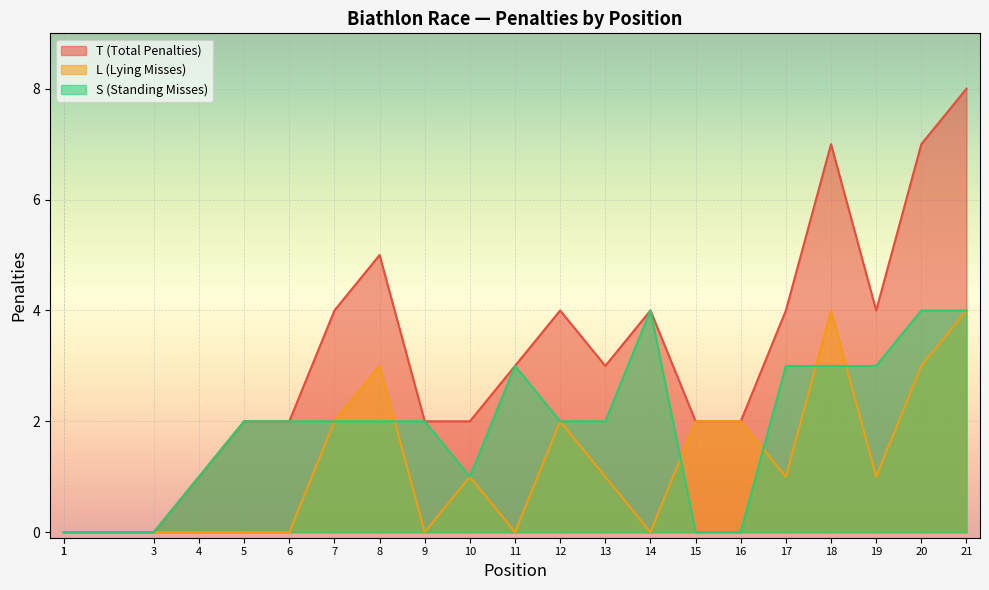

What is the difference between the T (Total Penalties) values at 7 and 5?

2